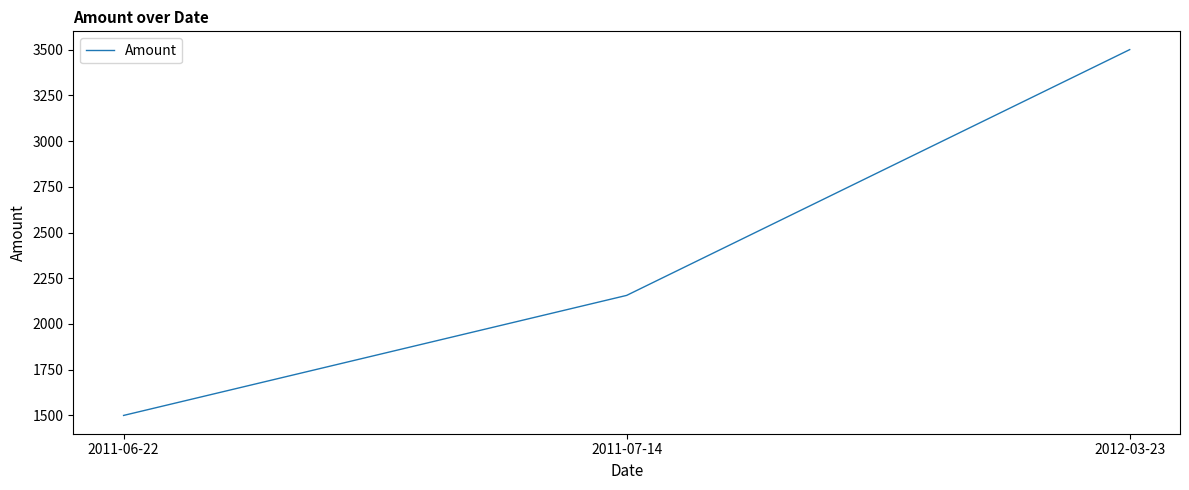

The chart shows a value of 5584.9 at 2012-03-23. True or false?

False